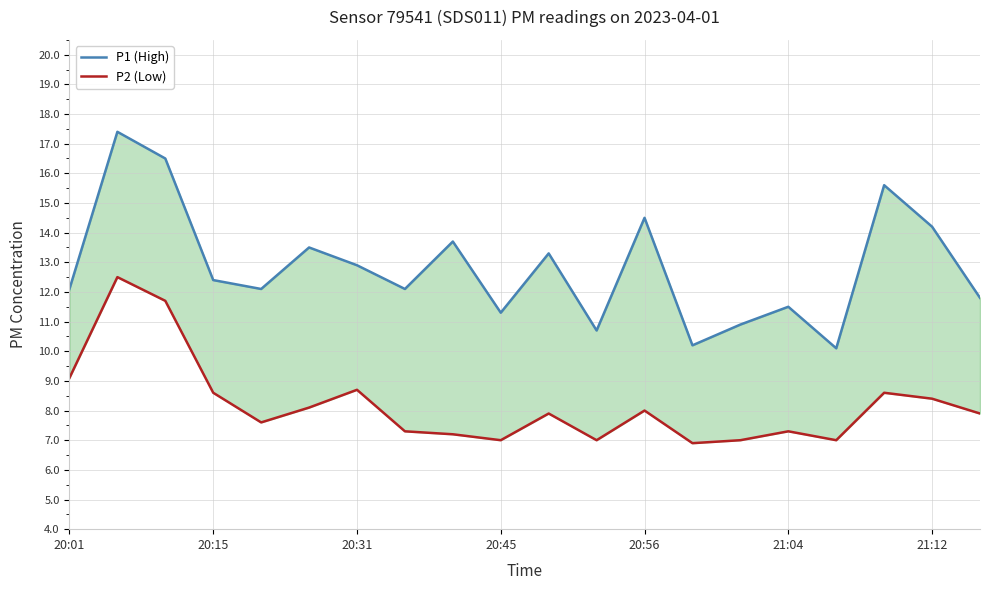

Is it true that P2 (Low) equals 3.3 at 20:15?

False